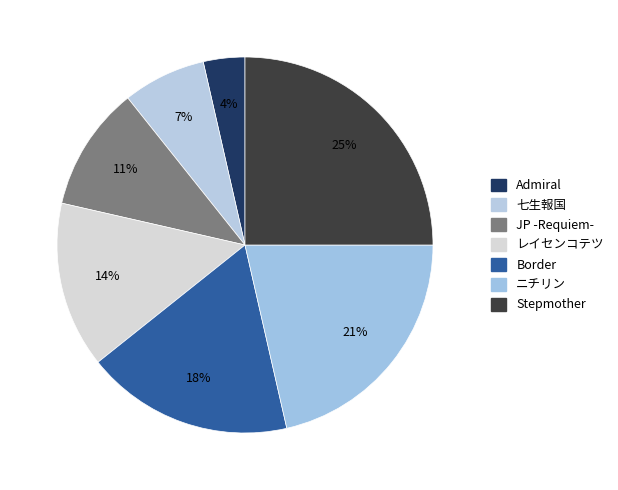

Is it true that JP -Requiem- is 11% of the pie?

True